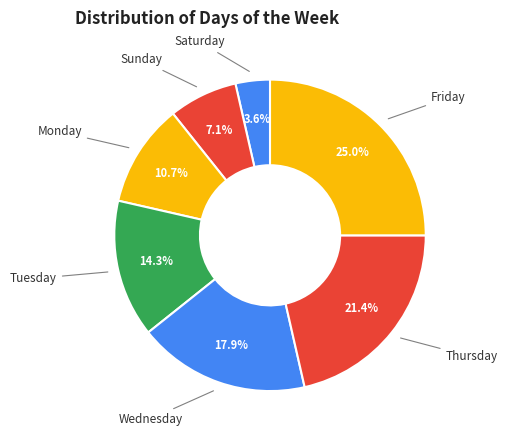

What percentage is NOT represented by Monday?

89.3%